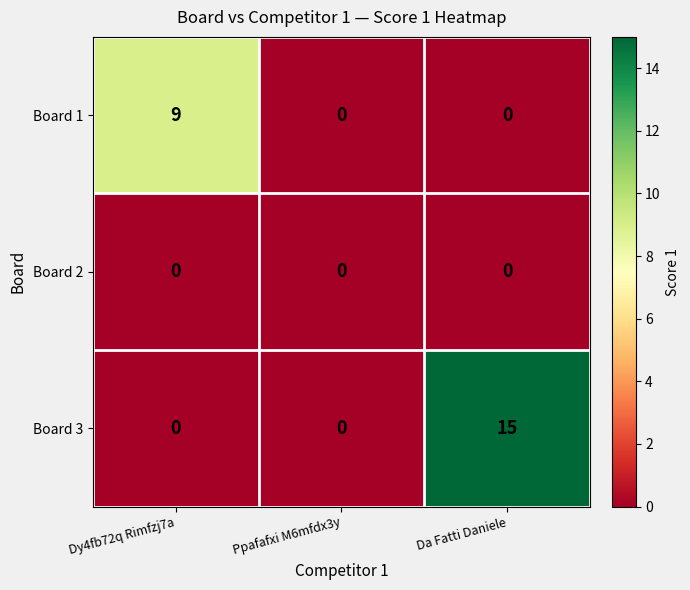

What is the total value across all series at Dy4fb72q Rimfzj7a?

9